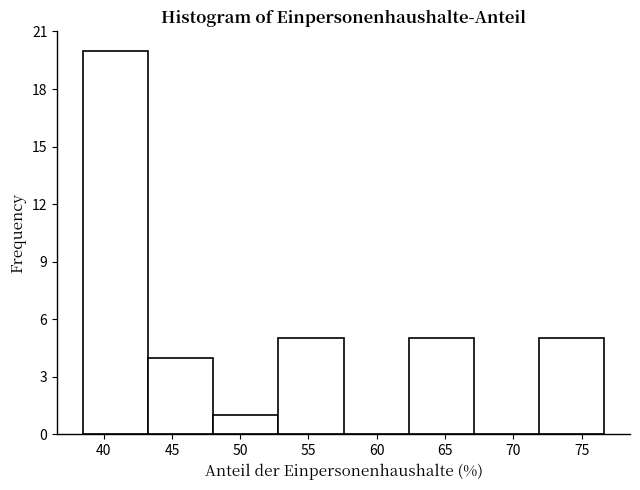

Over which range of the x-axis is the bar tallest?

38.5 to 43.5